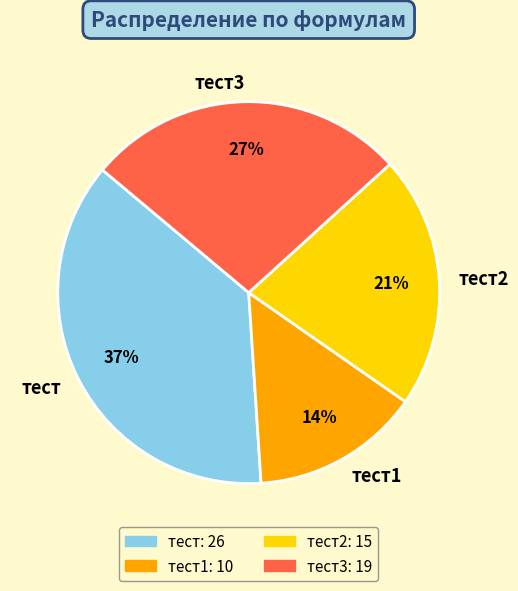

To the nearest percent, what is the difference between the тест1 and тест2 slice percentages?

7%